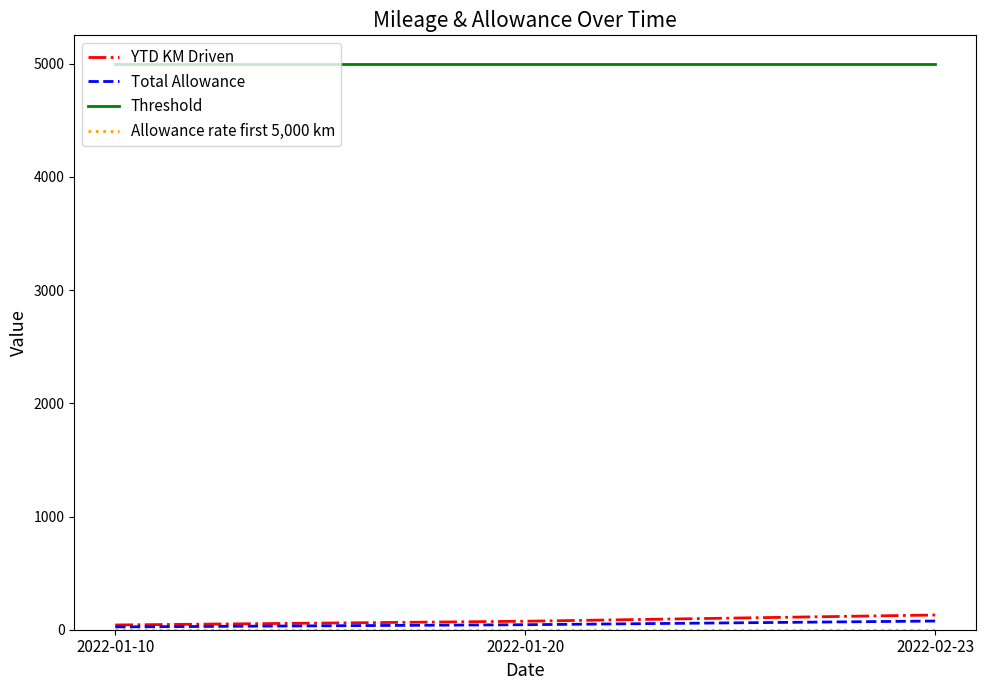

Is it true that Threshold equals 8186.2 at 2022-01-20?

False